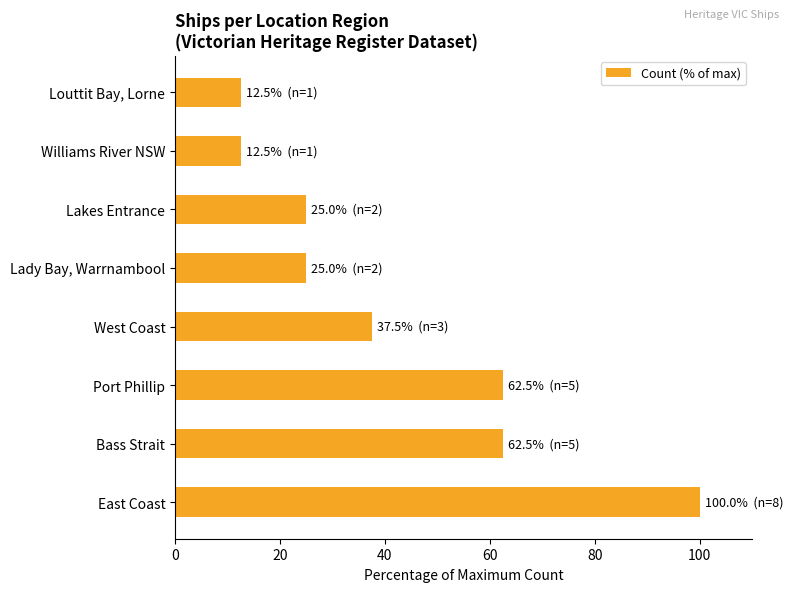

What is the greatest value displayed?

100.0